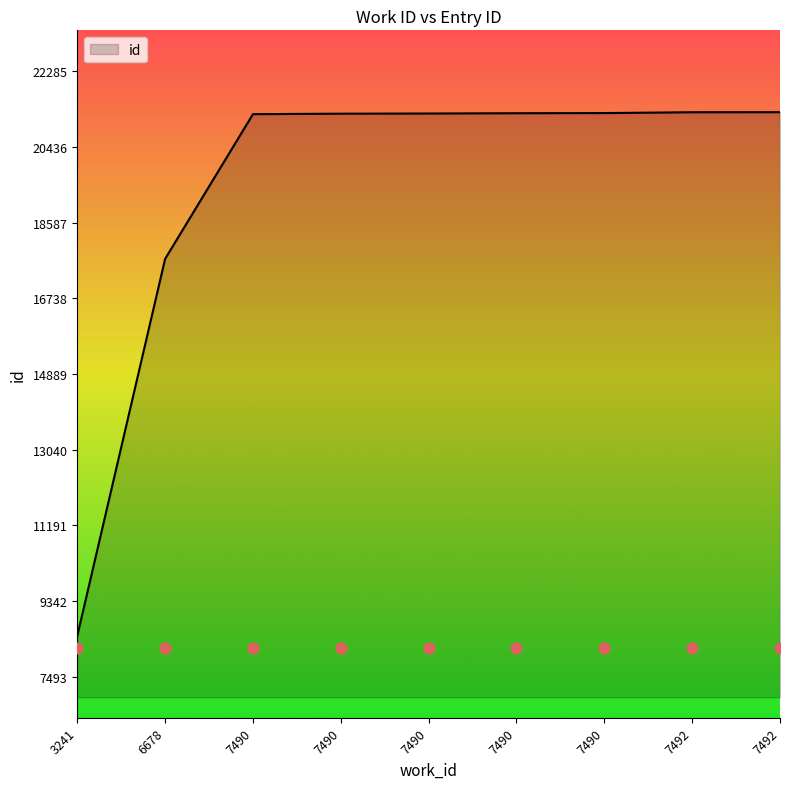

What is the change in value from 7490 to 7490?

+23